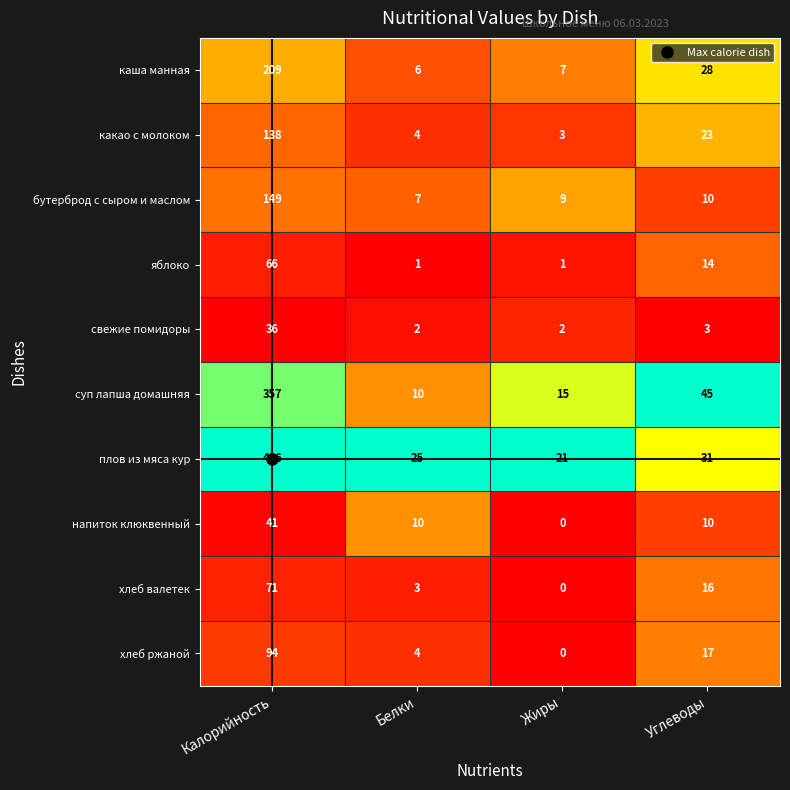

What is the difference between the maximum and minimum values in the хлеб ржаной series?

94